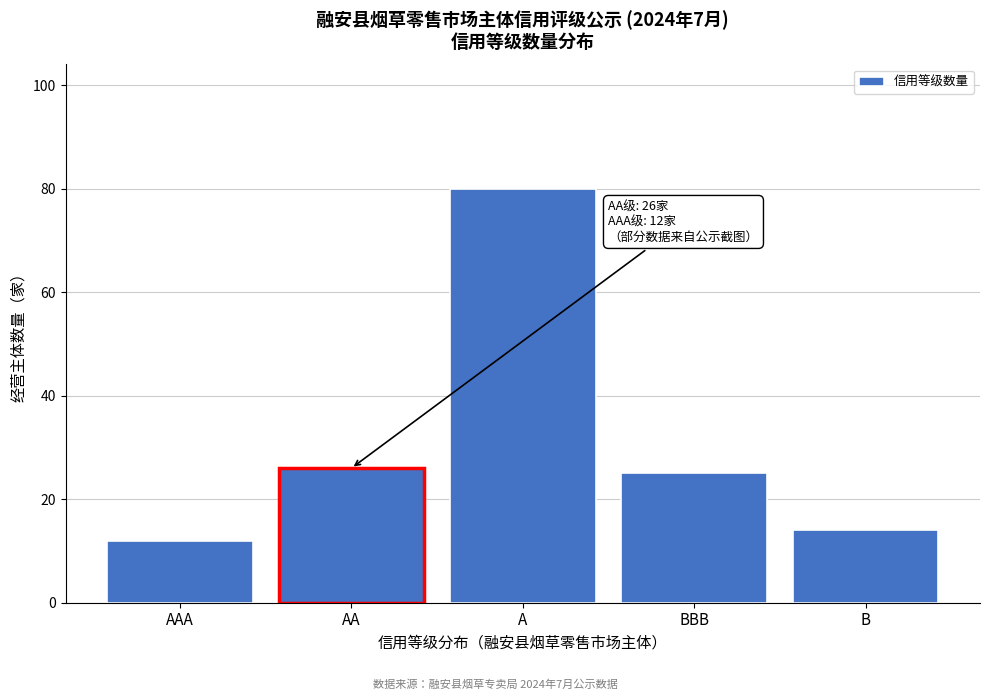

Reading left to right, transcribe all the data shown in this chart.

12	26	80	25	14